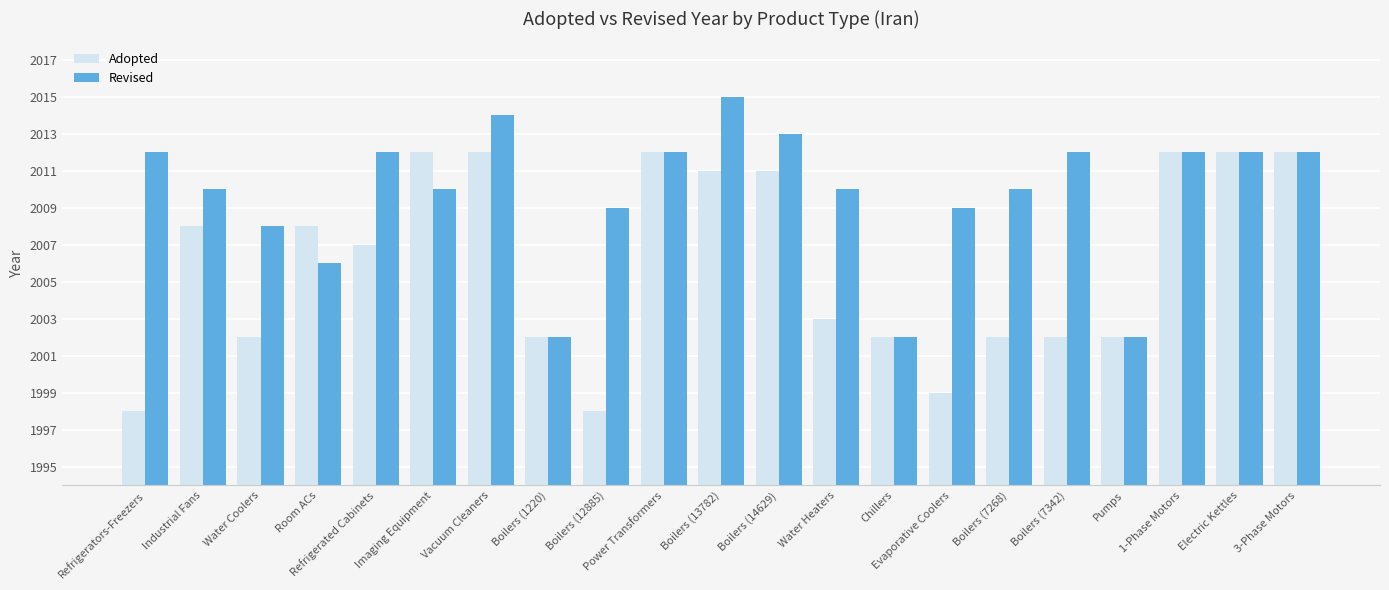

What is the approximate value of Adopted at Water Coolers, to the nearest 5?

2000